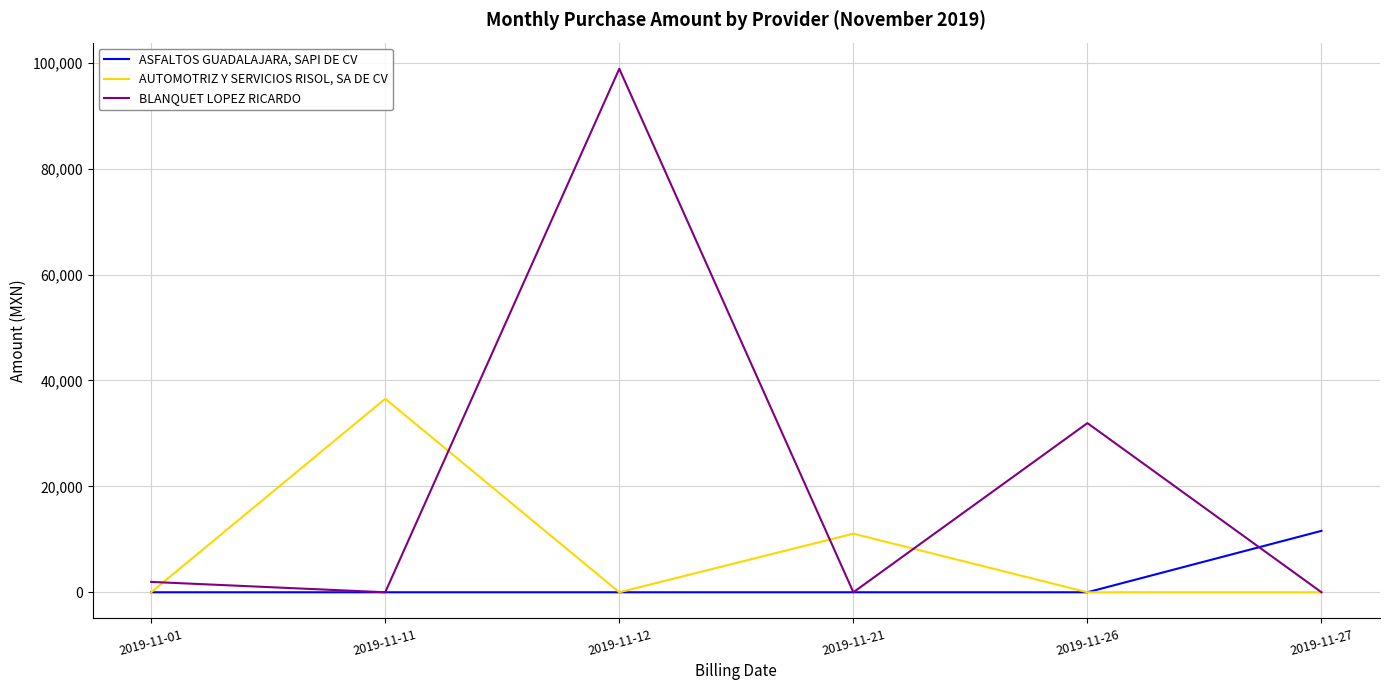

True or false: BLANQUET LOPEZ RICARDO and ASFALTOS GUADALAJARA, SAPI DE CV cross at least once.

True